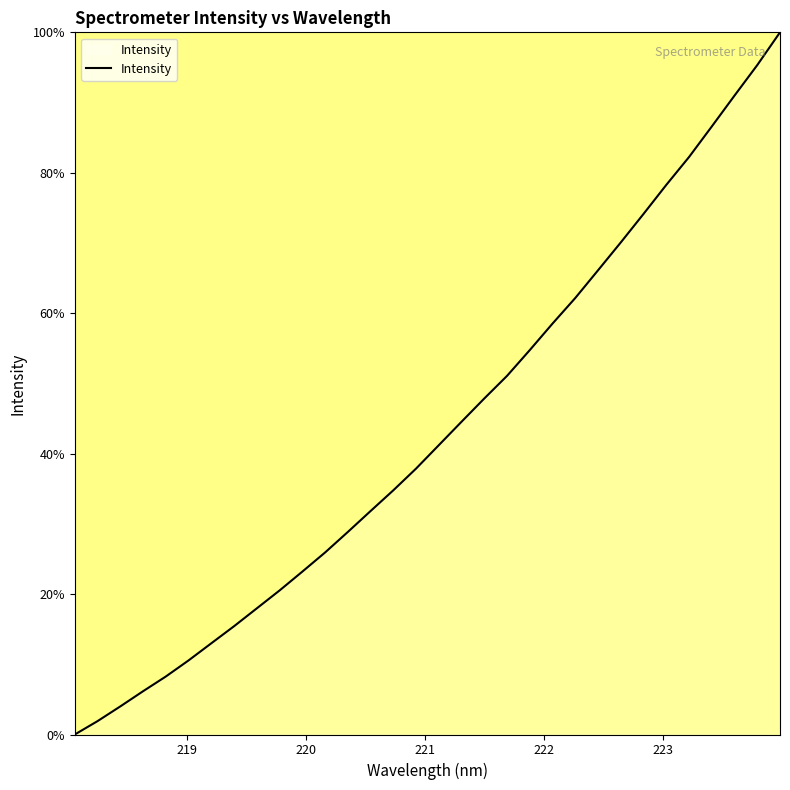

What is the maximum value shown in the chart?

100.0